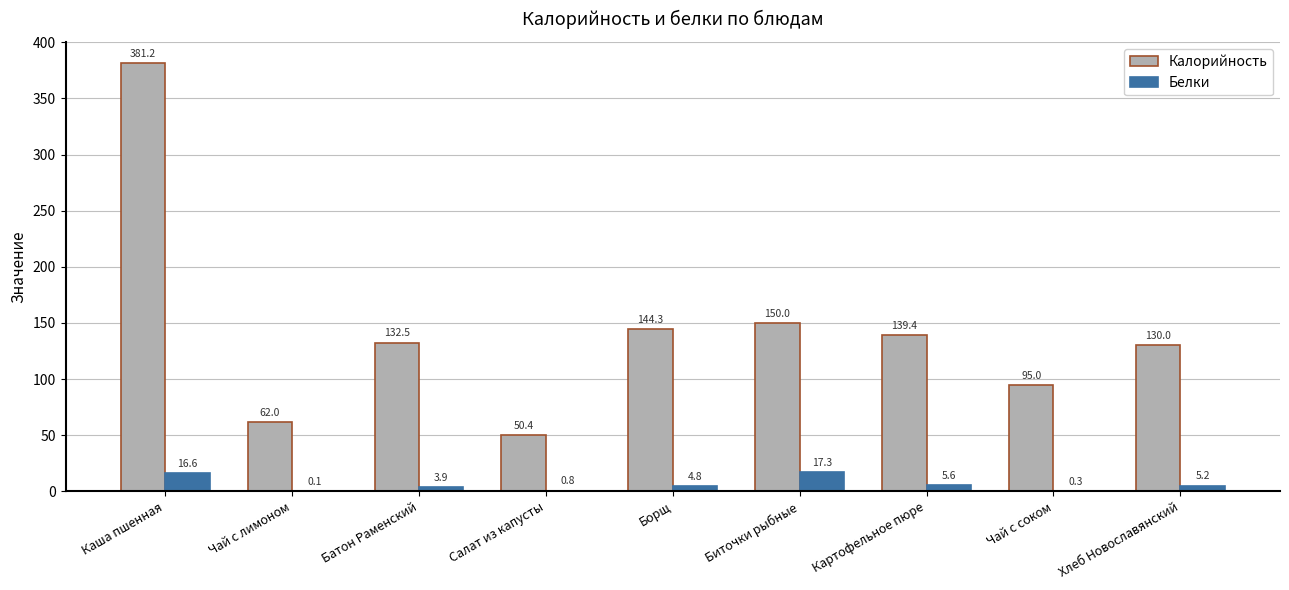

What is the sum of the Калорийность values at Биточки рыбные and Салат из капусты?

200.4